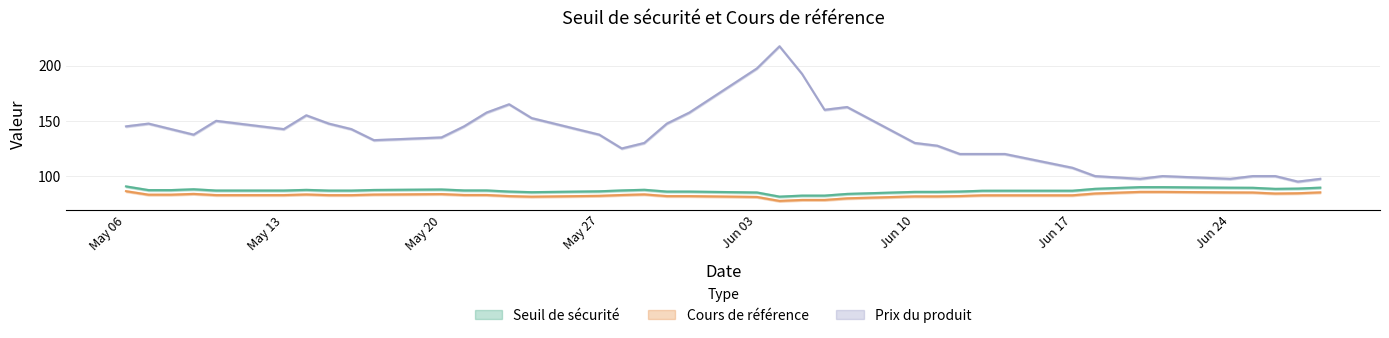

At how many categories does at least one series exceed 0?

39